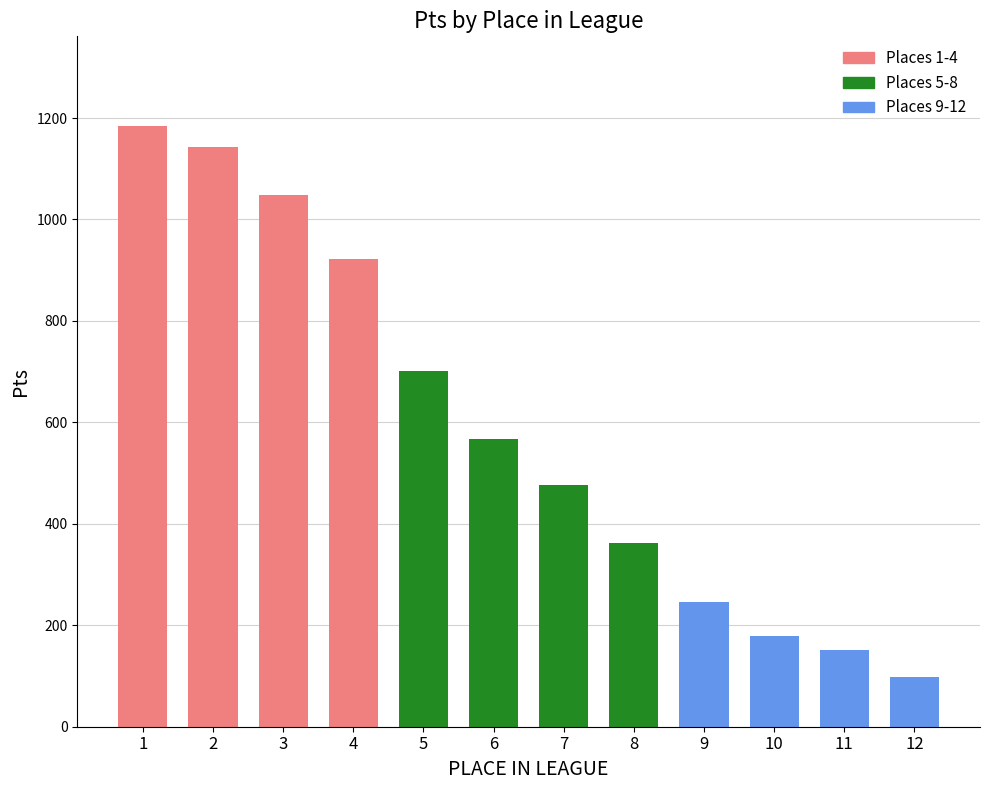

Reading right to left, what are all the values shown in this chart?

12=99.0	11=152.0	10=179.0	9=246.7	8=363.0	7=476.3	6=567.0	5=701.3	4=923.0	3=1048.5	2=1143.5	1=1183.5